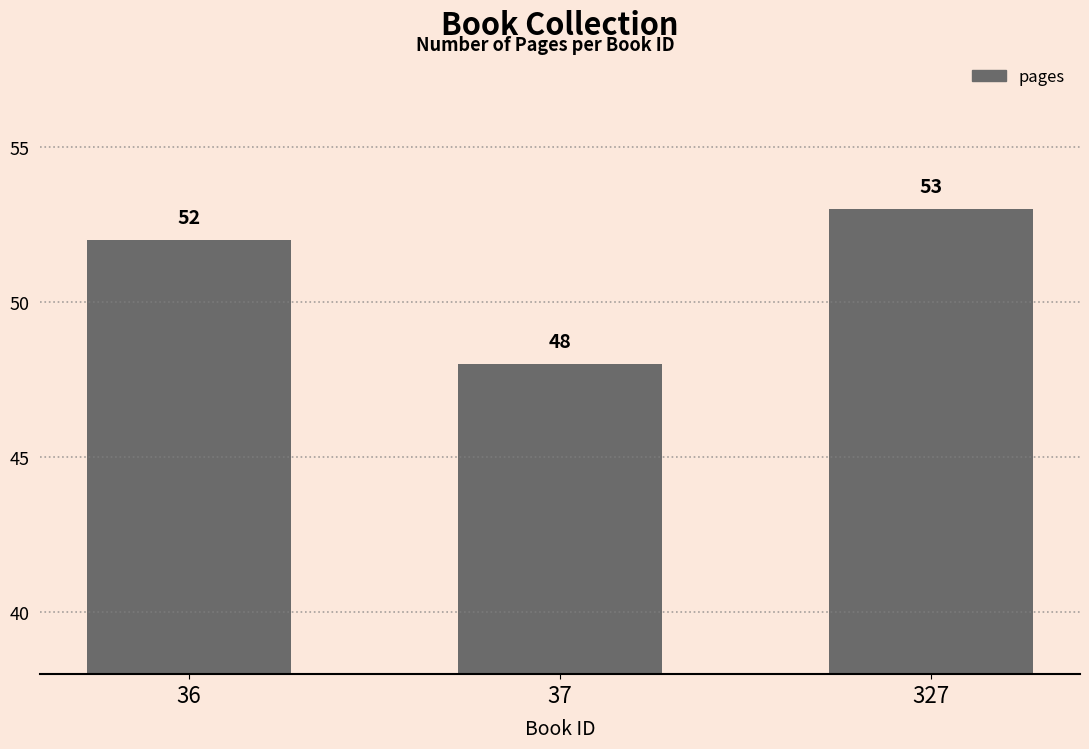

Count the number of categories in the chart.

3